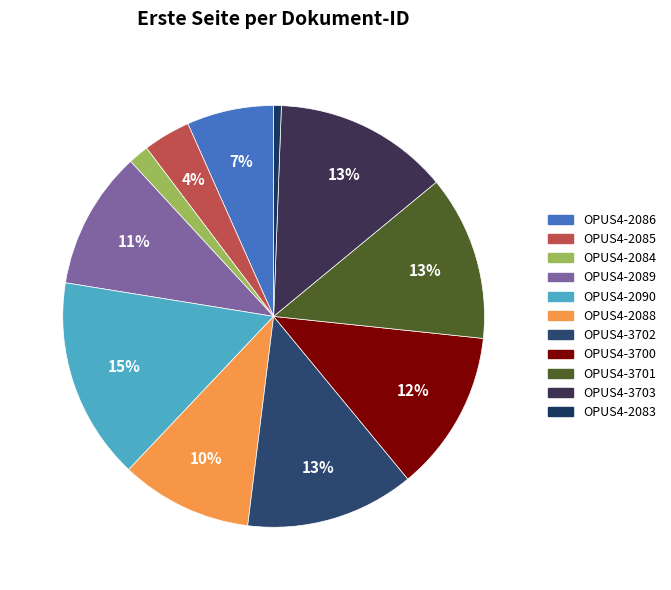

Which category has the biggest portion of the pie?

OPUS4-2090